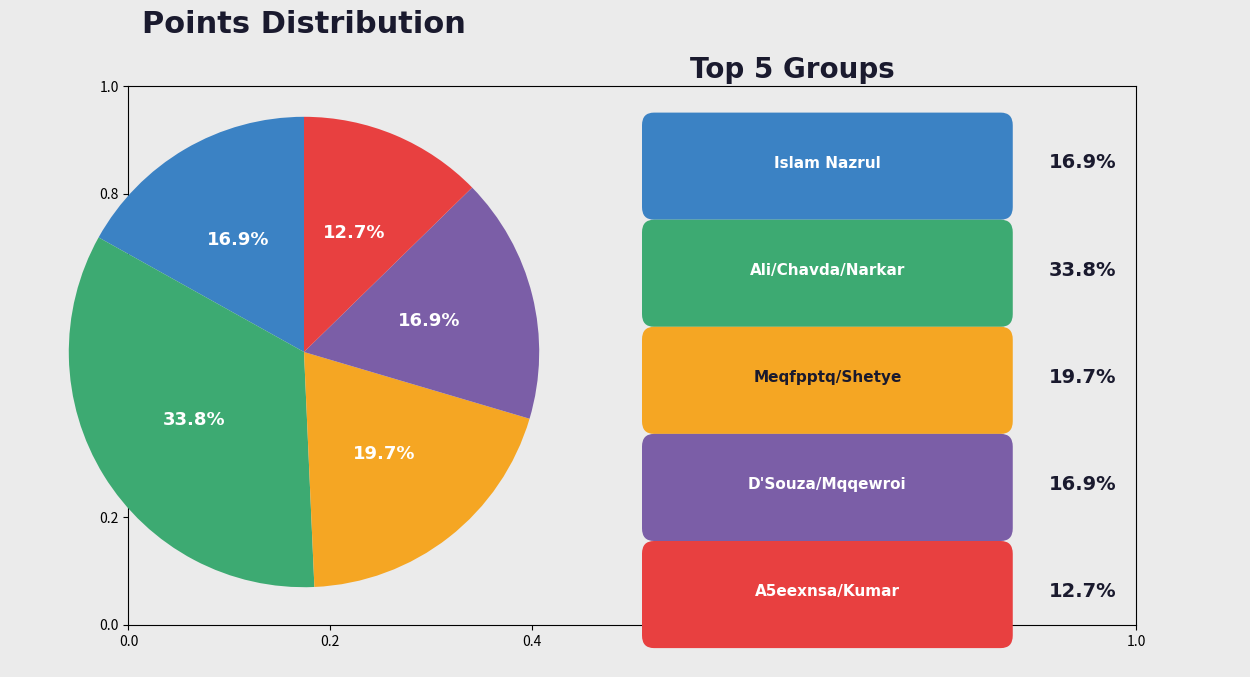

Does any single category account for the majority?

No